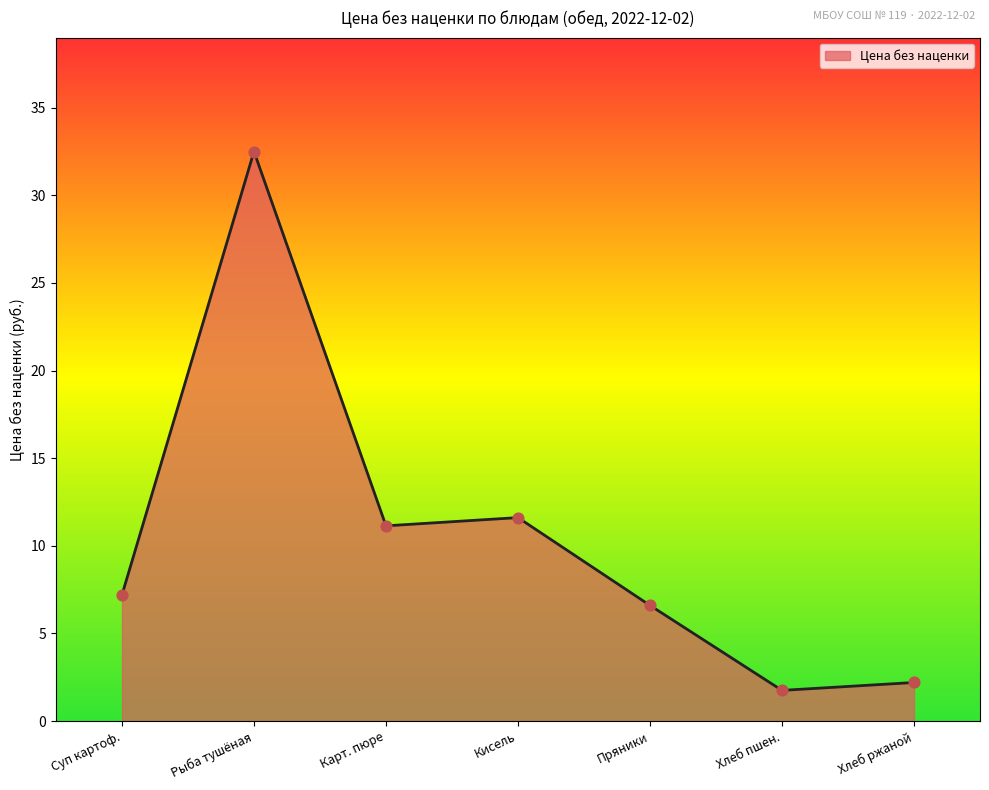

What is the change in value from Суп картоф. to Хлеб ржаной?

-5.0